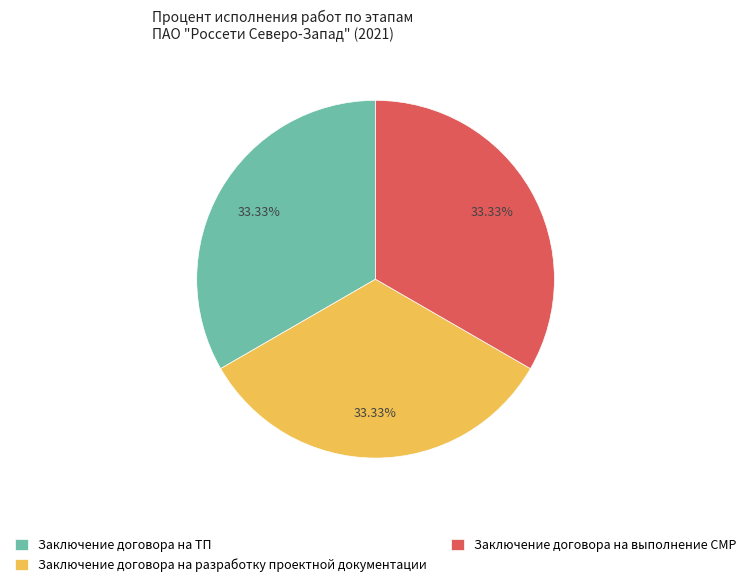

How many slices are in this pie chart?

3